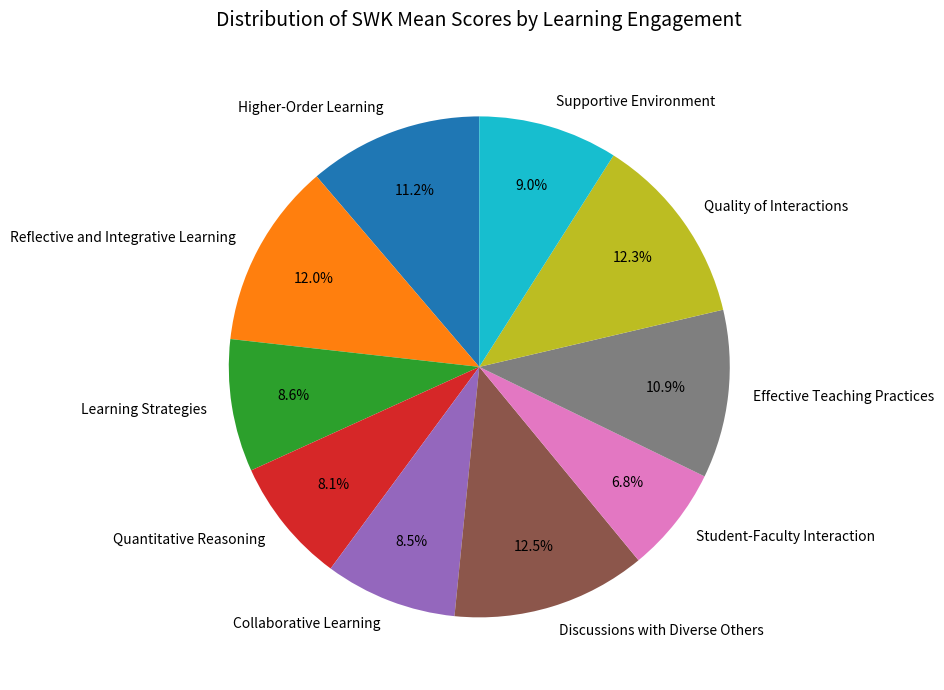

Count the number of slices in the pie.

10